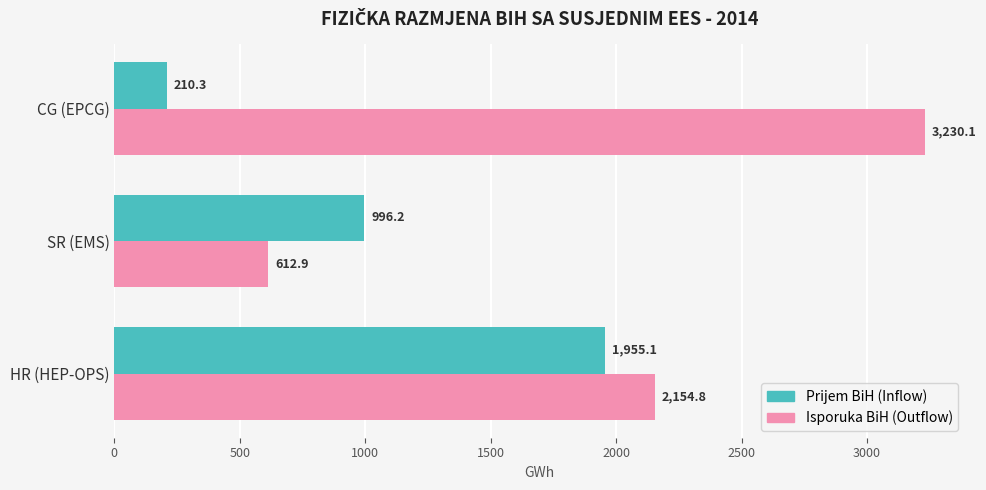

Which series has the widest spread of values?

Isporuka BiH (Outflow)